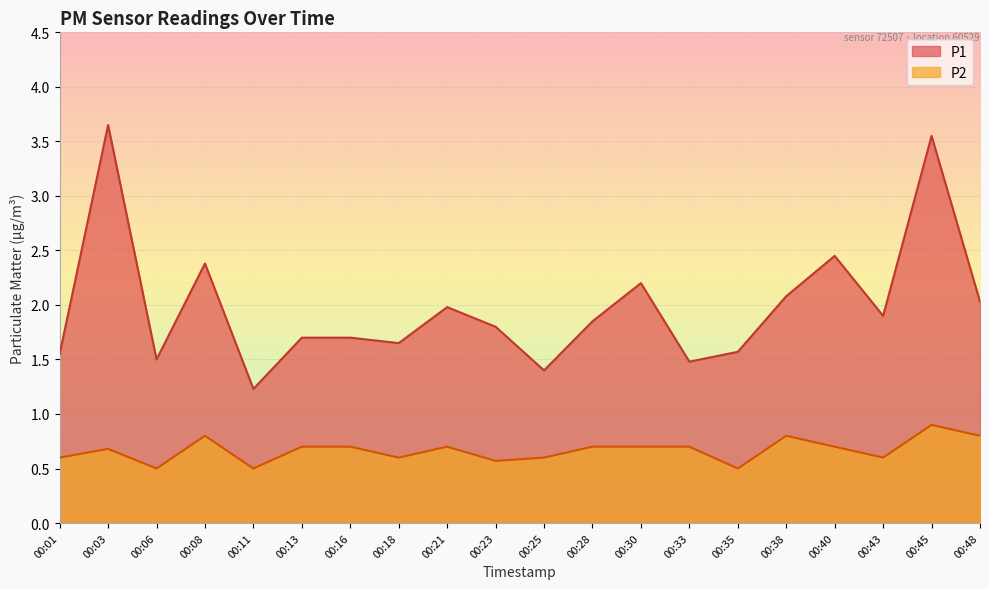

What is the difference between the maximum and second lowest values in the P1 series?

2.2